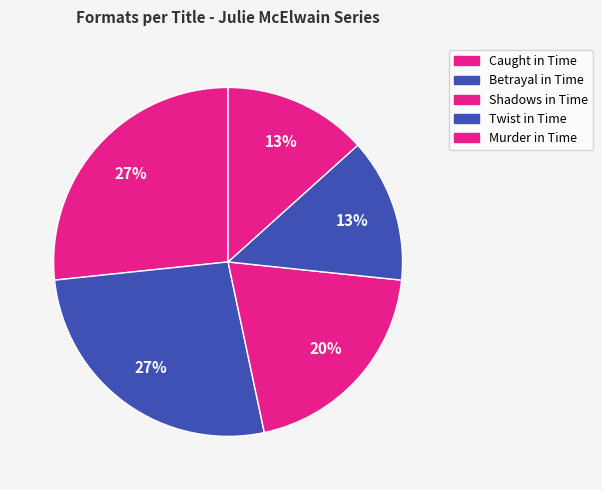

To the nearest percent, what is the combined percentage of Caught in Time and Twist in Time?

40%